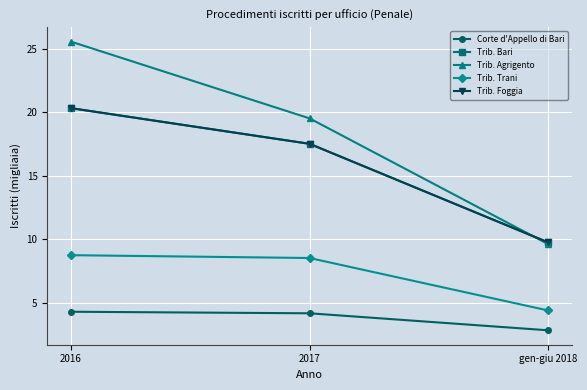

Is this an area chart (filled region under the line)?

No